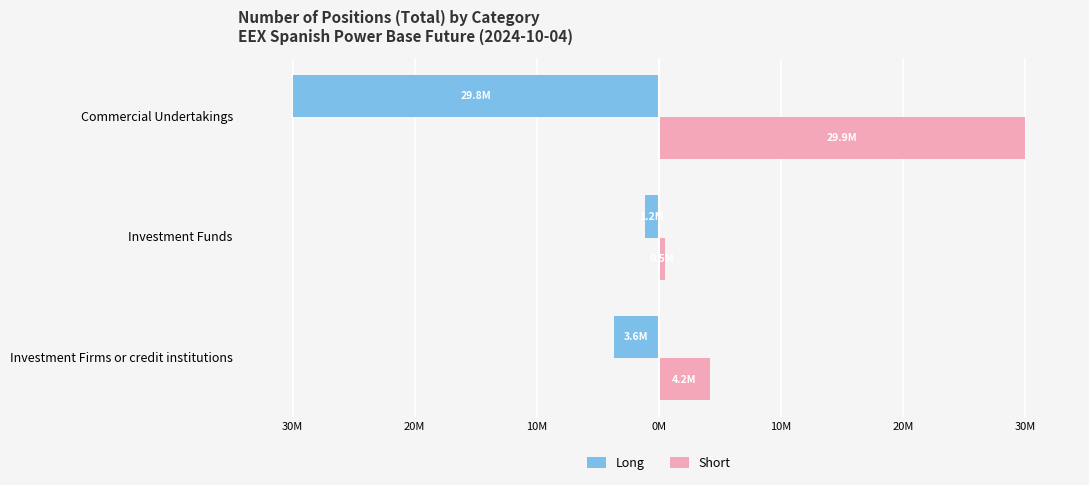

At how many categories does at least one series exceed 17094395?

1